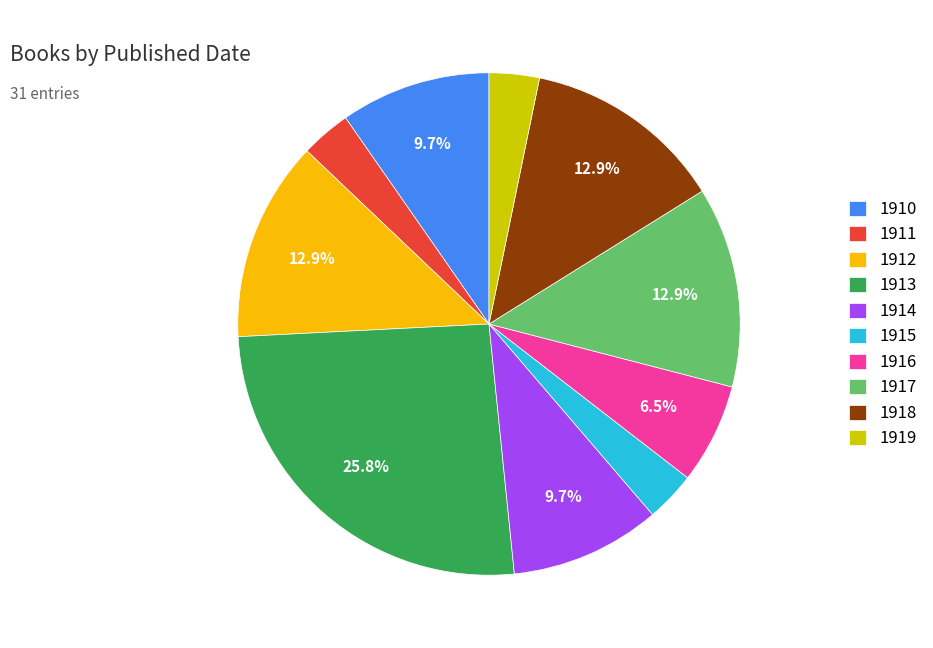

Is there any slice that represents more than half of the pie?

No